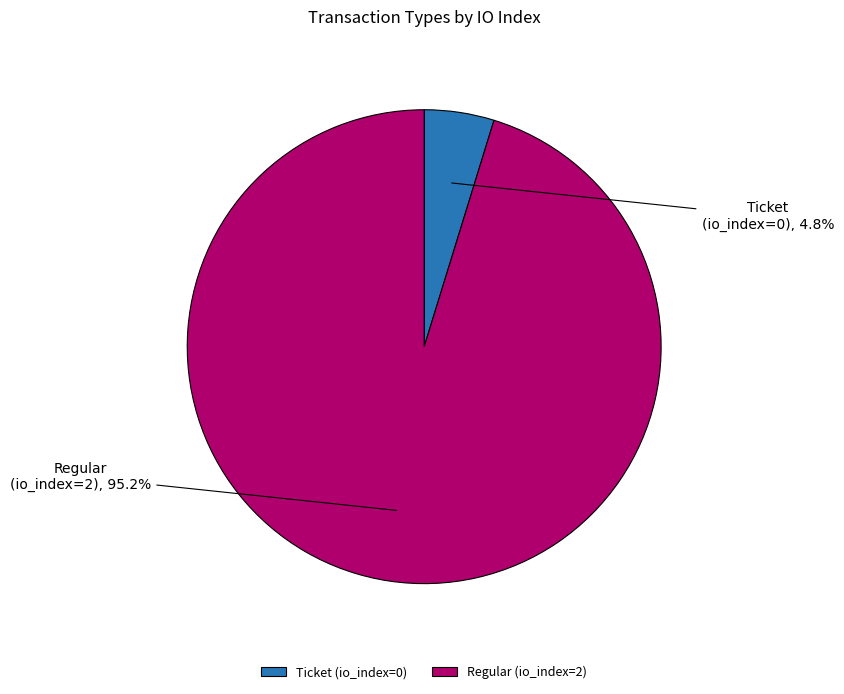

How many segments does this pie chart have?

2